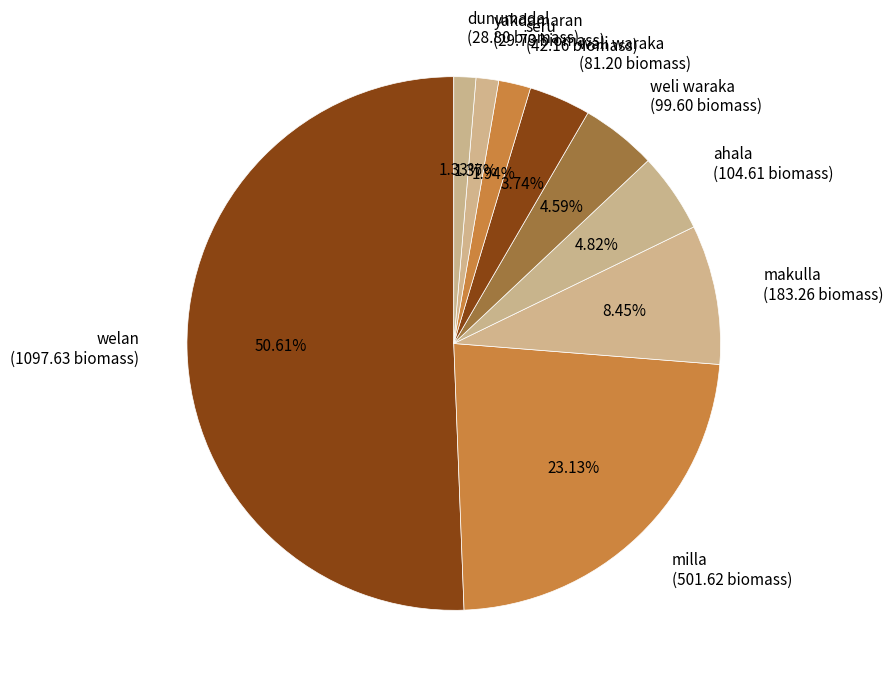

Between weli waraka (99.60 biomass) and milla (501.62 biomass), which is larger?

milla (501.62 biomass)